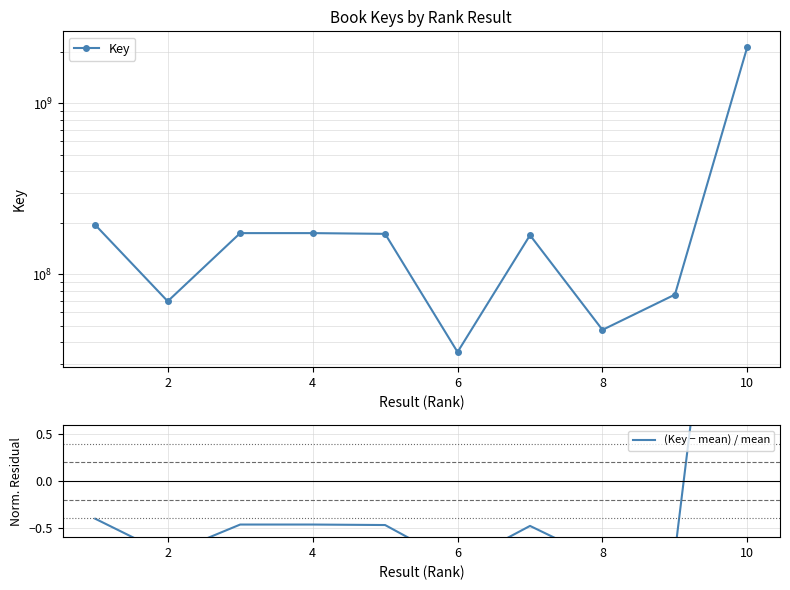

What is the maximum value shown in the chart?

2137696131.0